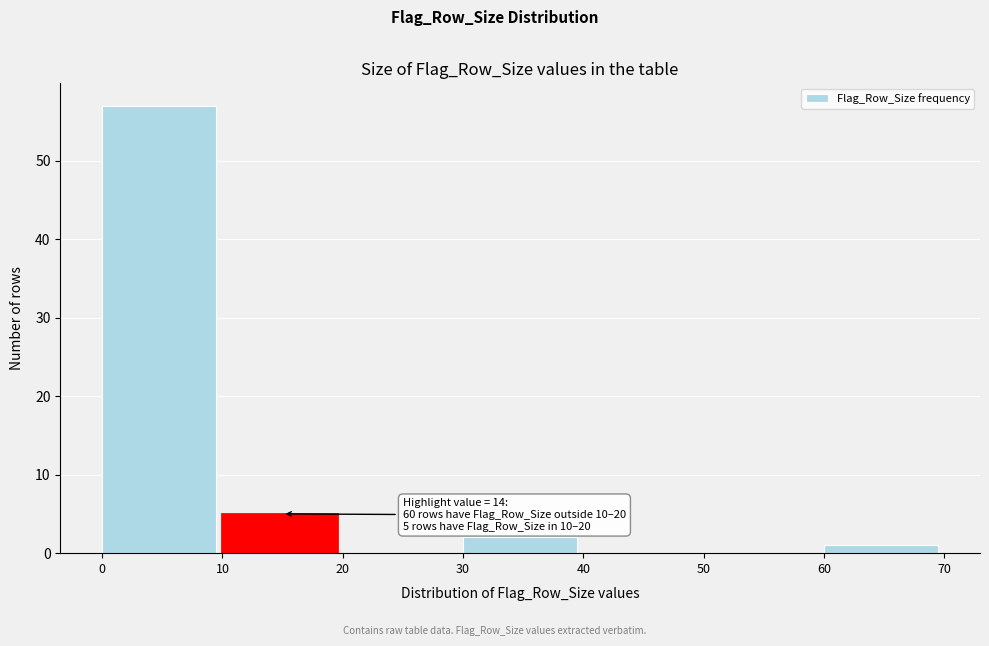

Over which range of the x-axis is the bar tallest?

0 to 10